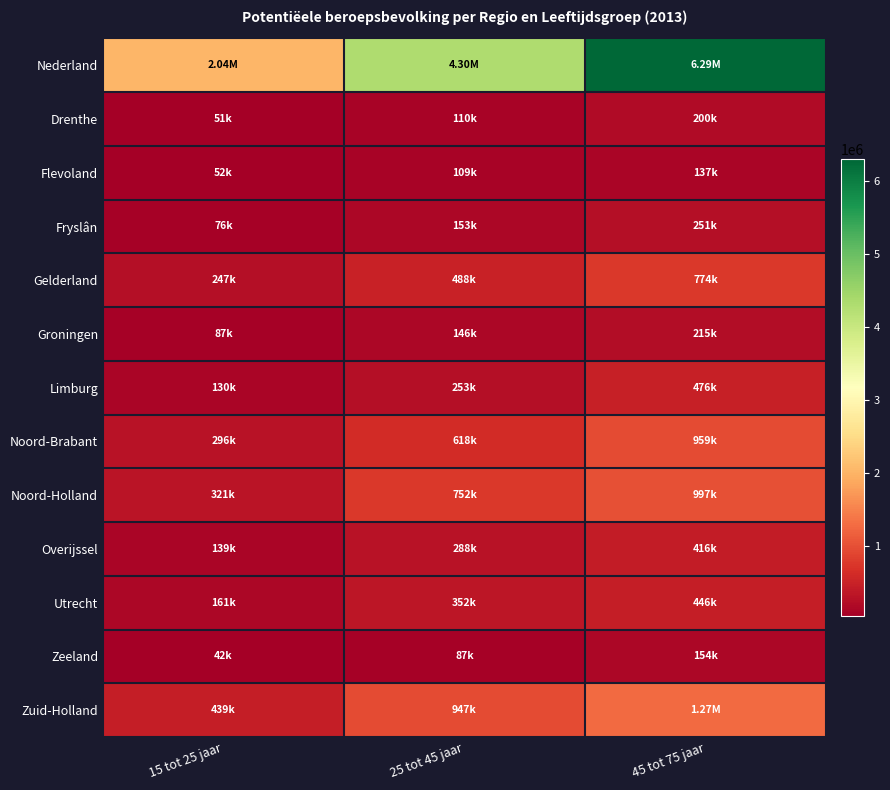

At how many categories does at least one series exceed 3505255?

2